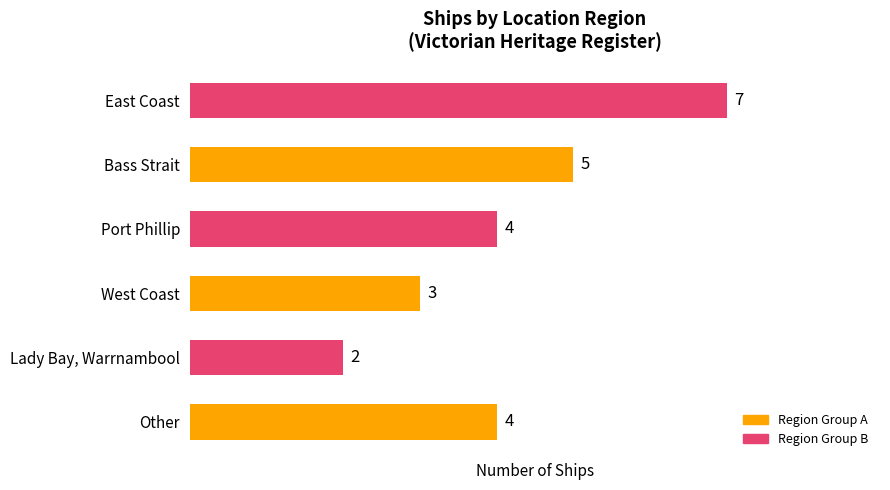

What is the smallest value displayed?

2